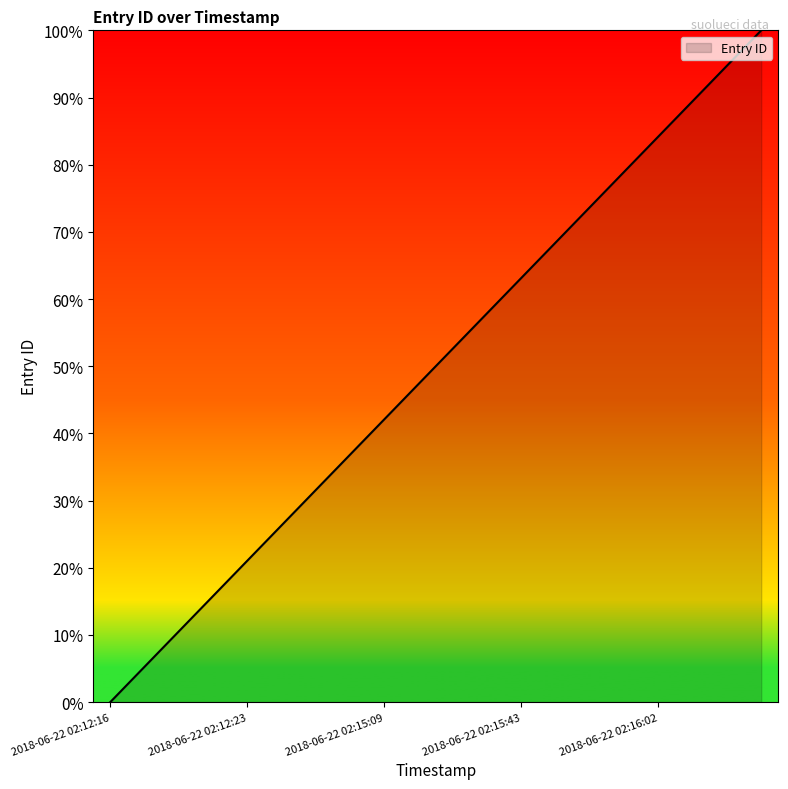

What is the difference between the maximum and minimum values?

100.0